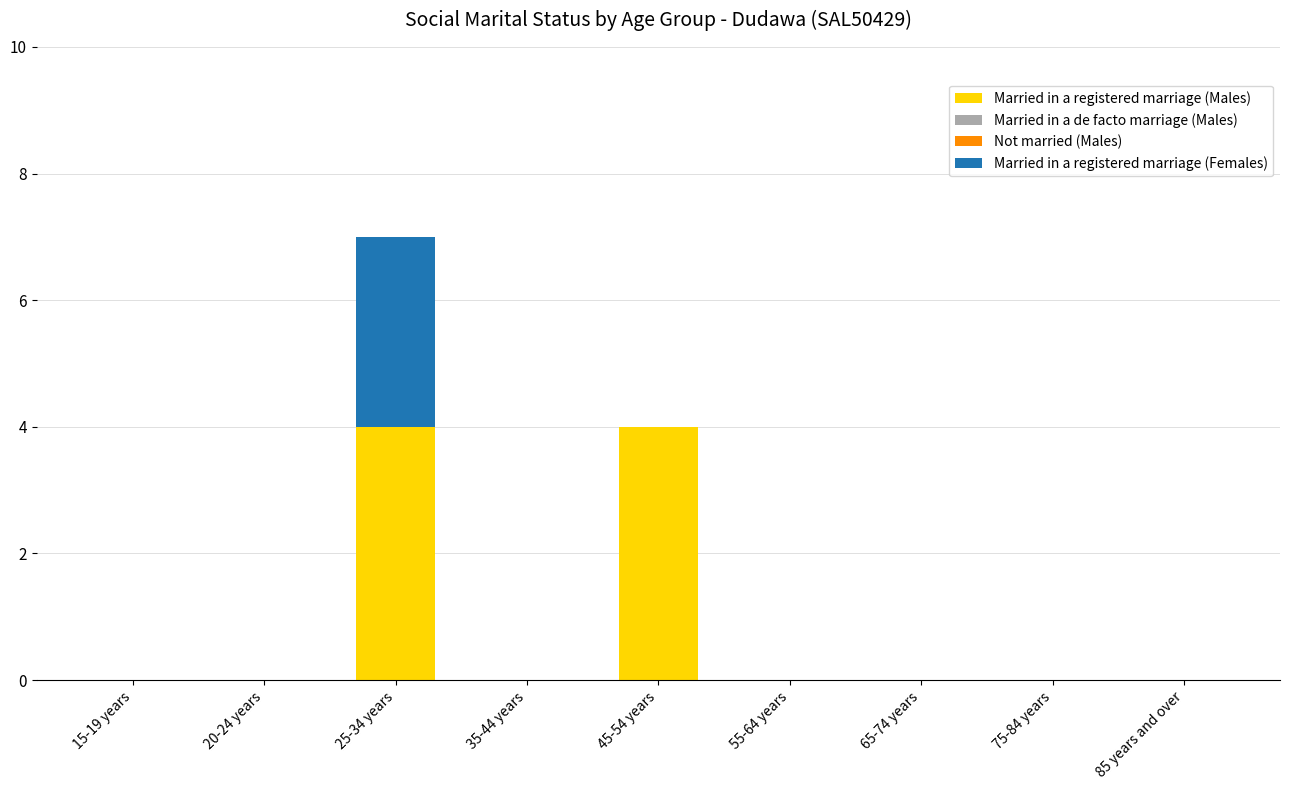

What is the sum of all Married in a registered marriage (Males) values?

8